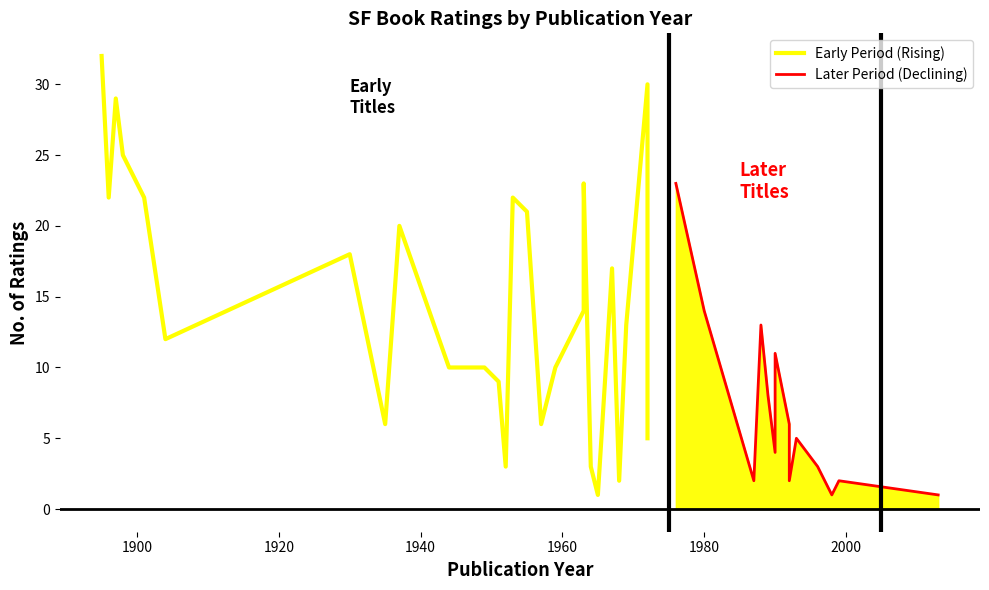

Reading left to right, list all the values displayed in this chart.

1895=32	1896=22	1897=29	1898=25	1901=22	1904=12	1930=18	1935=6	1937=20	1944=10	1949=10	1951=9	1952=3	1953=22	1955=21	1957=6	1959=10	1963=14	1963=23	1964=3	1965=1	1967=17	1968=2	1969=13	1972=30	1972=5	1976=23	1980=14	1987=2	1988=13	1989=8	1990=4	1990=11	1992=6	1992=2	1993=5	1996=3	1998=1	1999=2	2013=1